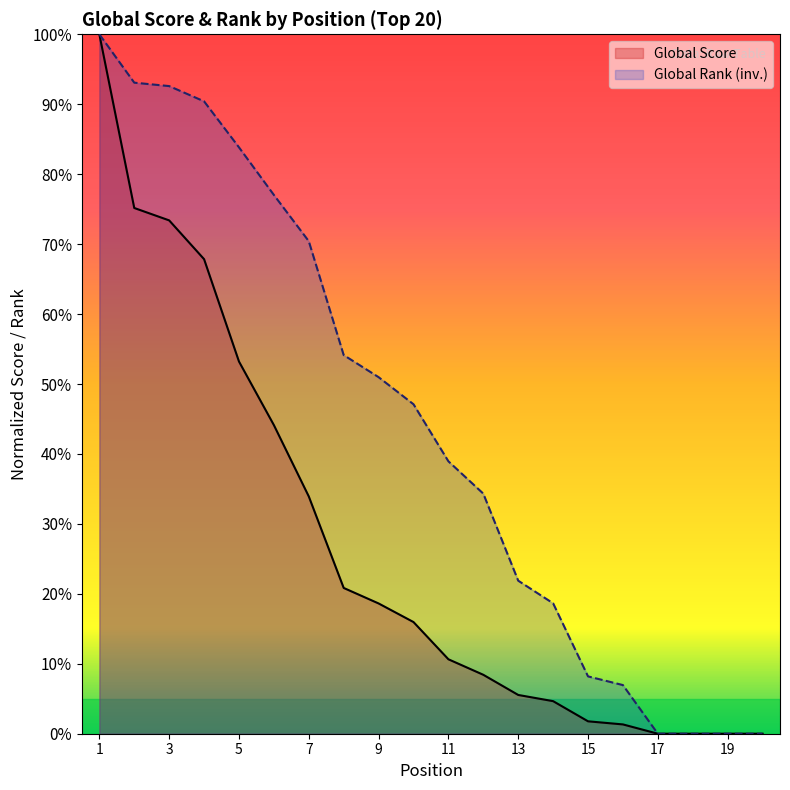

Is it true that Global Score equals 0.0 at 15?

True